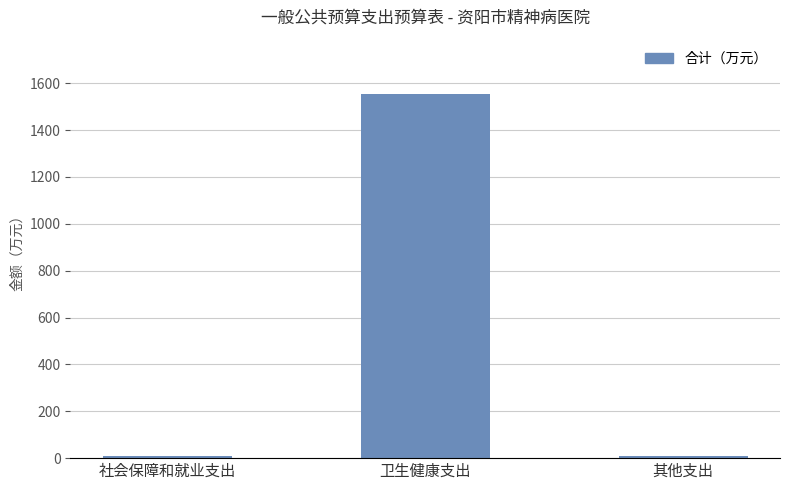

Is it true that the value at 卫生健康支出 is 356.5?

False